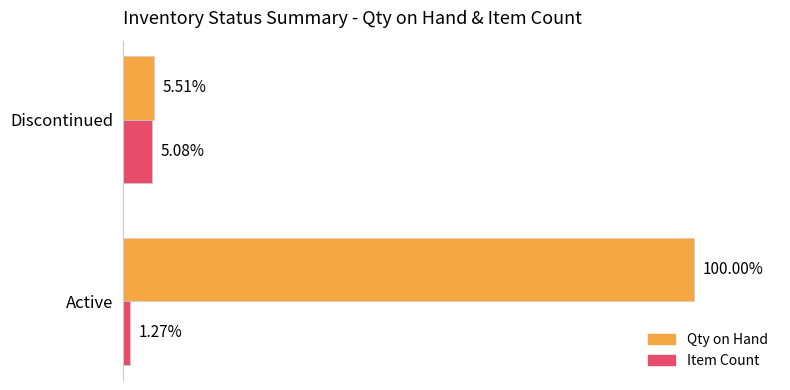

Which series has the largest range (max minus min)?

Qty on Hand